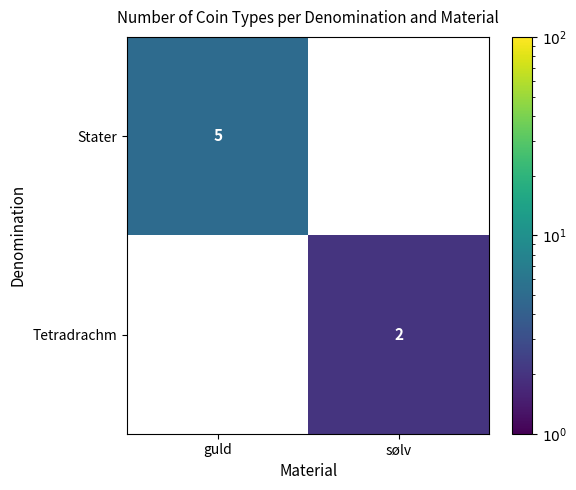

The Stater series shows 3 at guld. True or false?

False